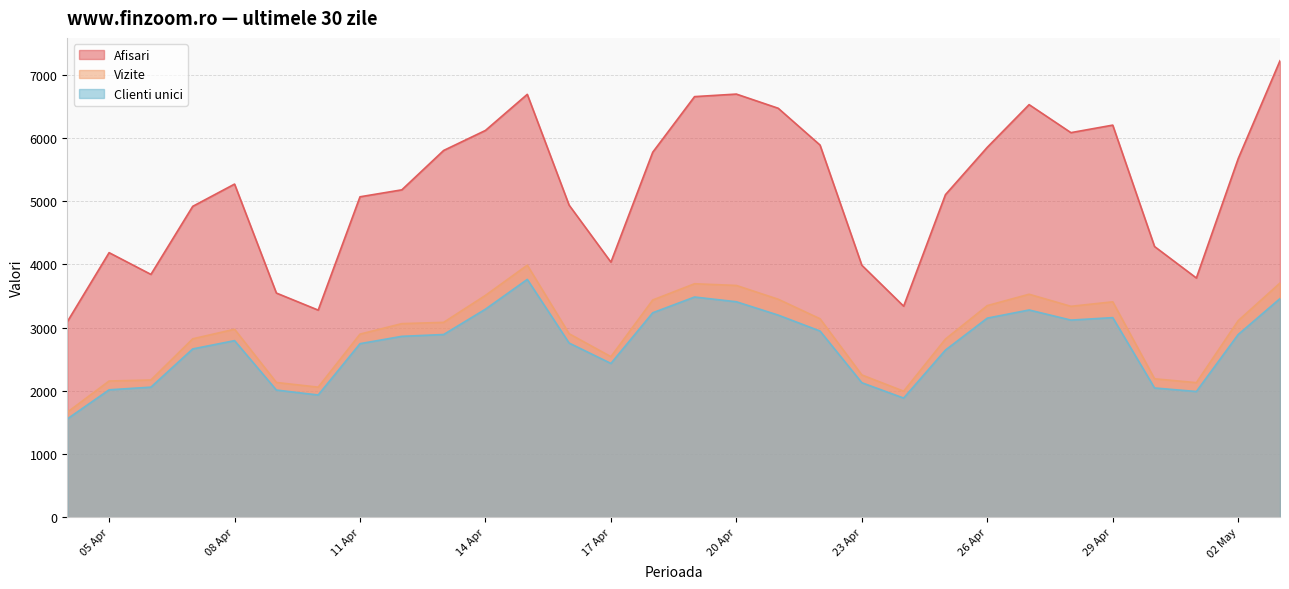

Is it true that Afisari equals 7336 at 2024.4.25?

False